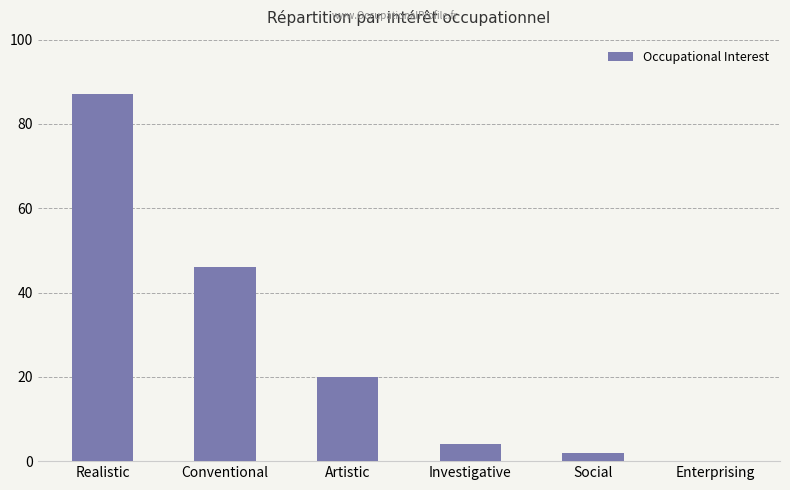

What is the sum of all values?

159